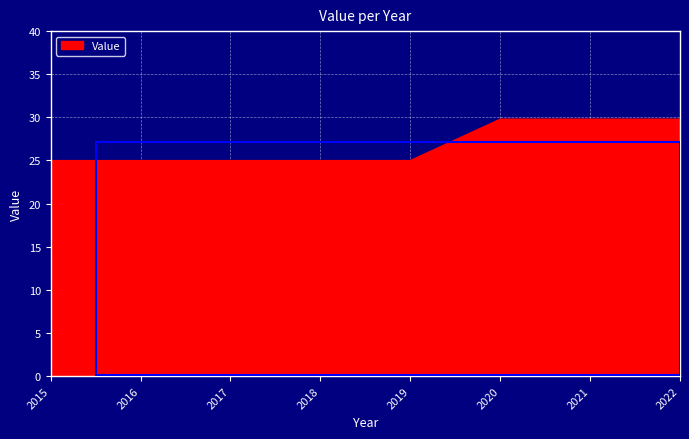

The value at 2020 is 29.8. True or false?

True